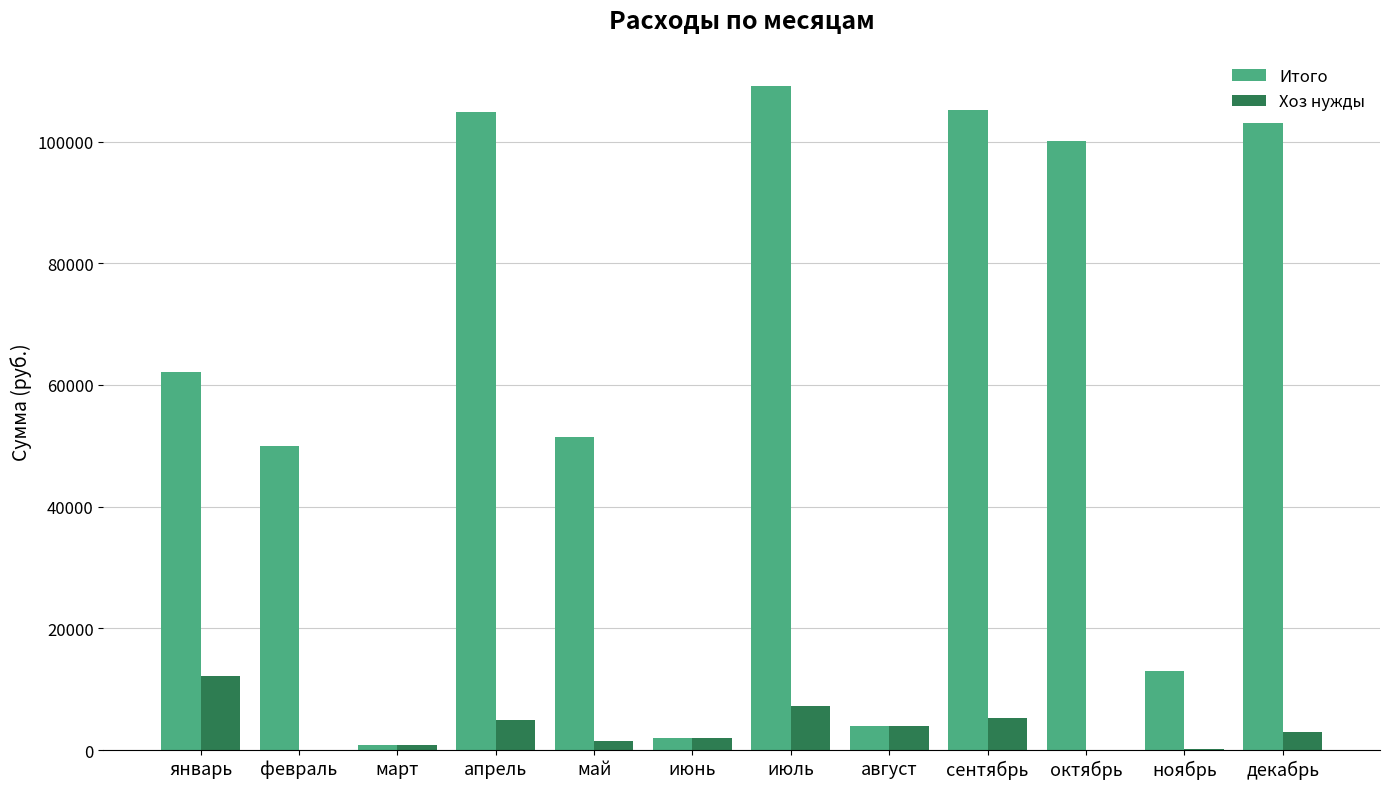

What is the sum of all Итого values?

705743.7